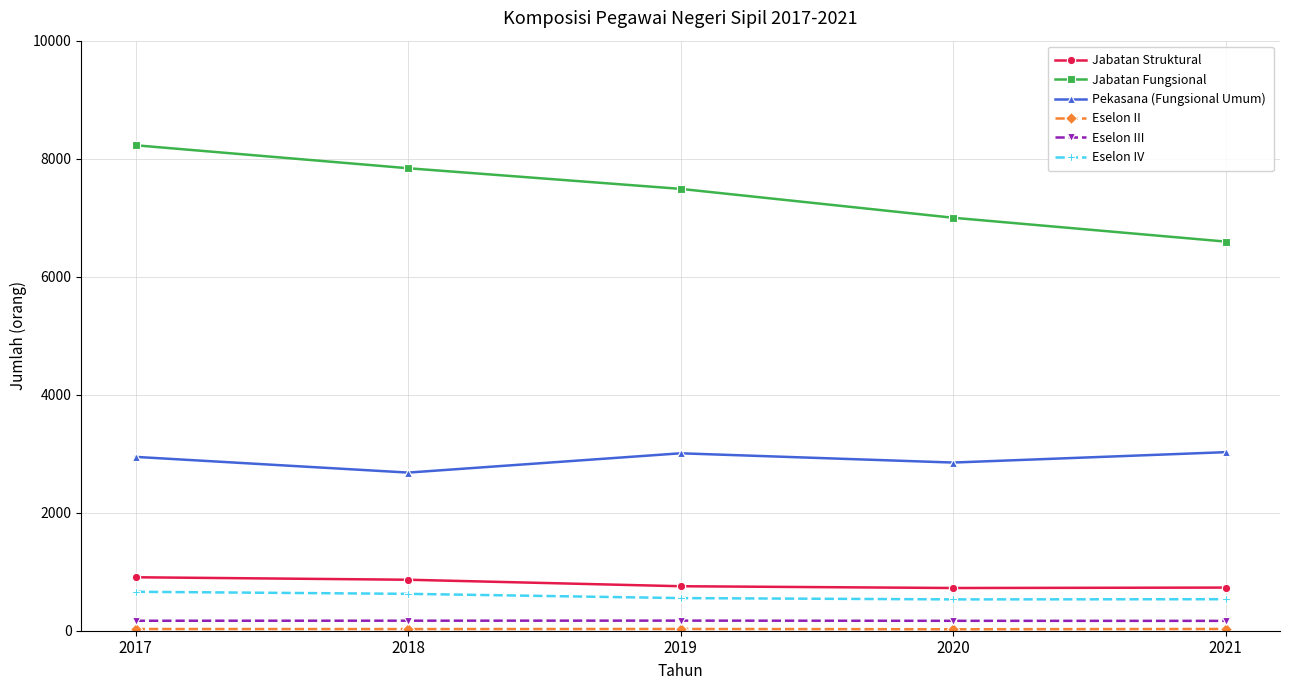

In Pekasana (Fungsional Umum), how many points are lower than both neighbors (excluding endpoints)?

2